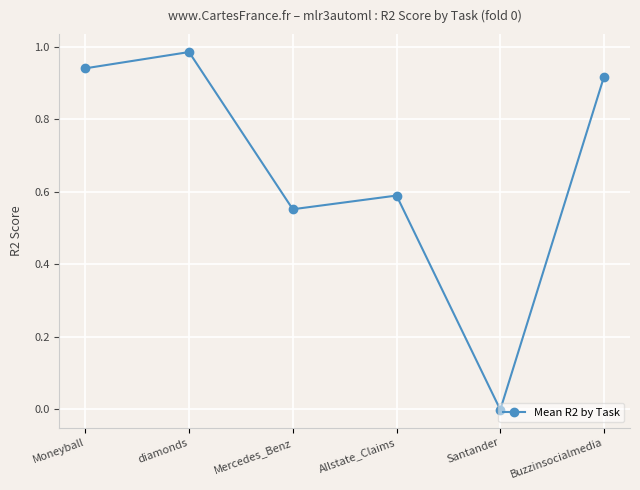

What is the sum of all values?

4.0